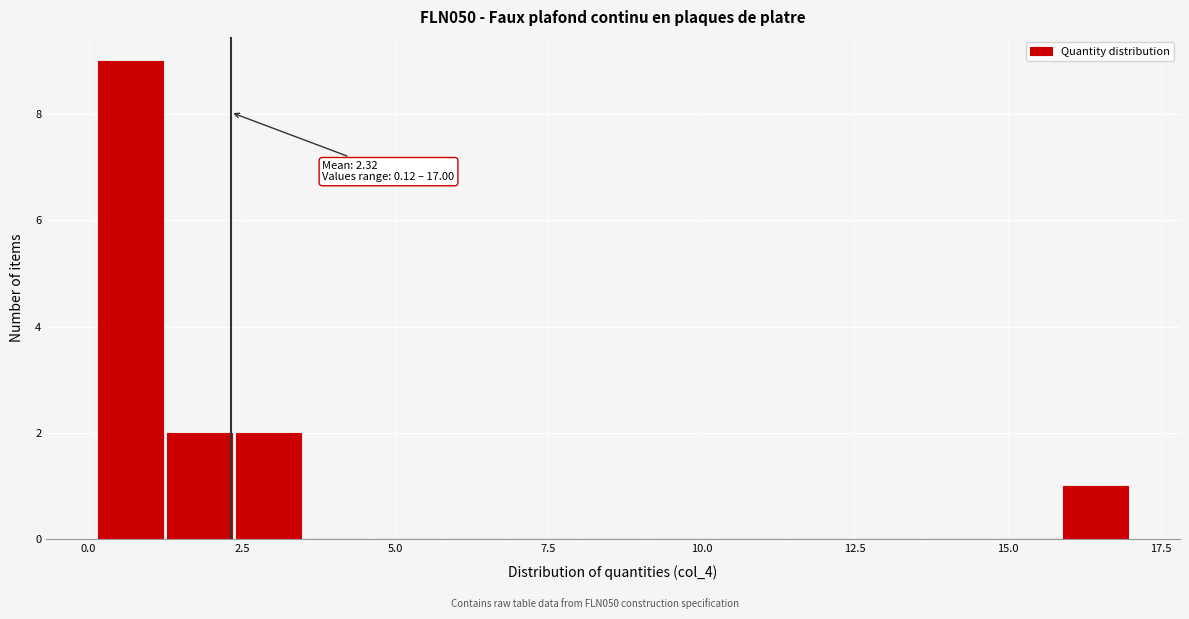

Around what value on the x-axis is the tallest bar? Give the approximate position of its centre, as read against the axis.

0.5